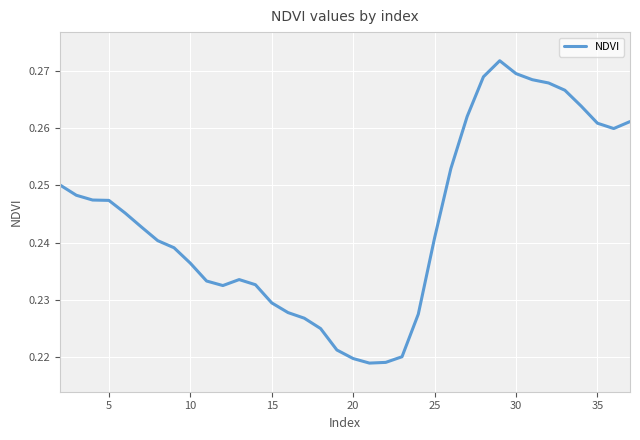

How many categories are shown in the chart?

36